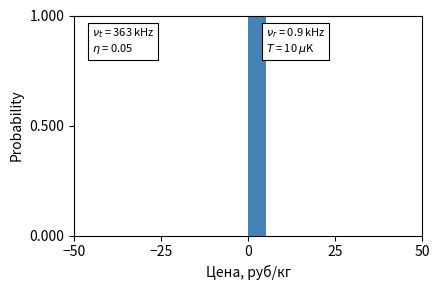

Read against the x-axis, roughly where is the centre of the tallest bar?

5